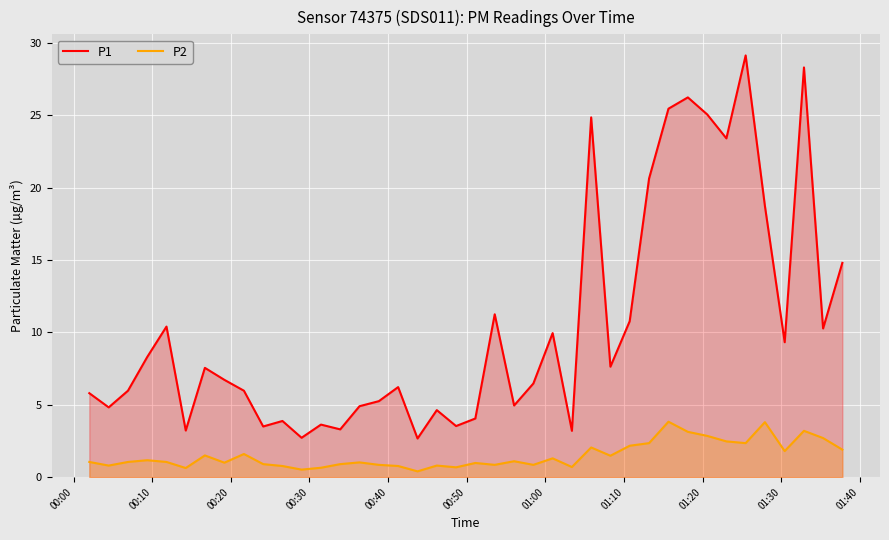

Which series has the largest total across all categories?

P1